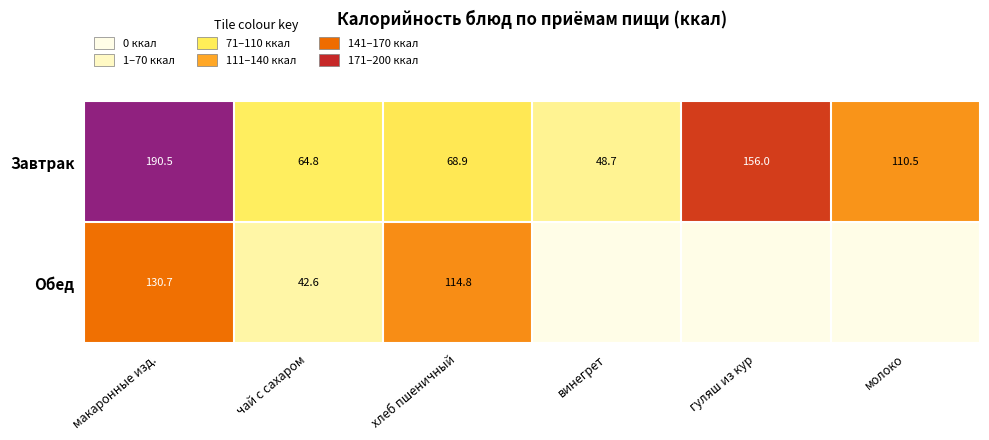

List the labels in order of Завтрак value, smallest first.

винегрет, чай с сахаром, хлеб пшеничный, молоко, гуляш из кур, макаронные изд.